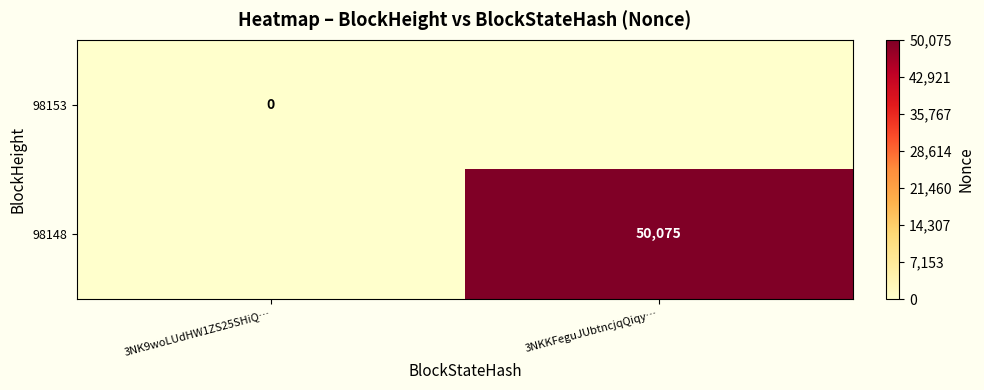

Is the value of 98148 at 3NKKFeguJUbtncjqQiqy… greater than the value of 98153 at 3NK9woLUdHW1ZS25SHiQ…?

Yes